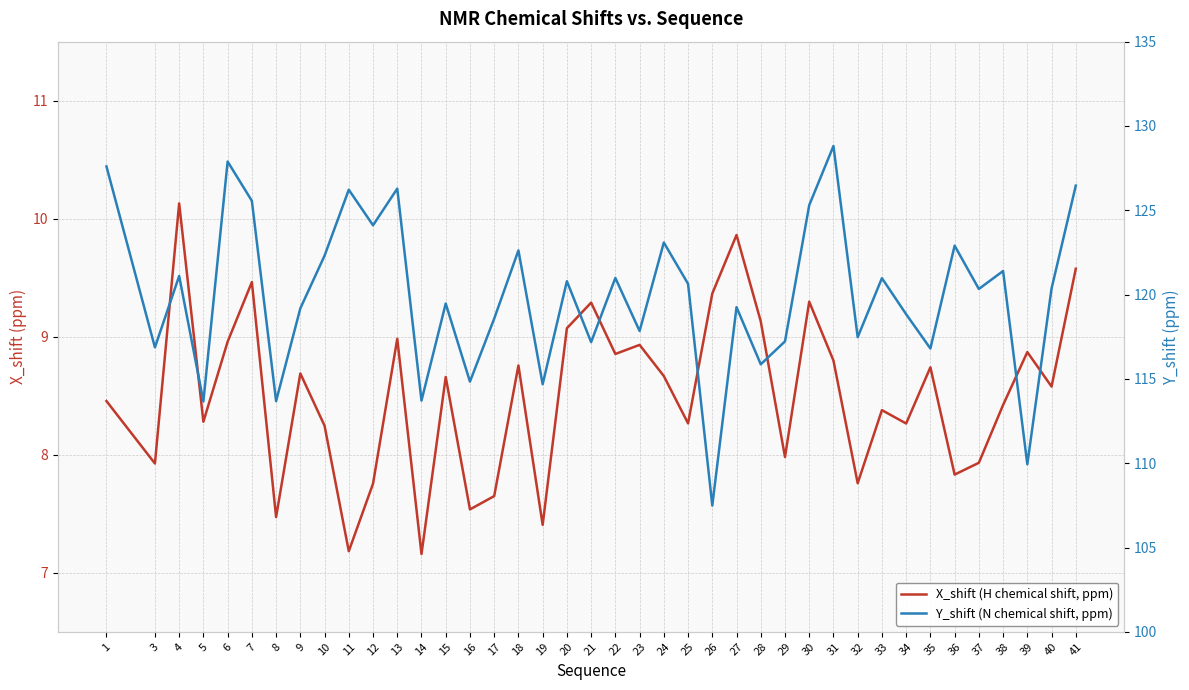

What is the difference between the second highest and second lowest values in the X_shift (H chemical shift, ppm) series?

2.7